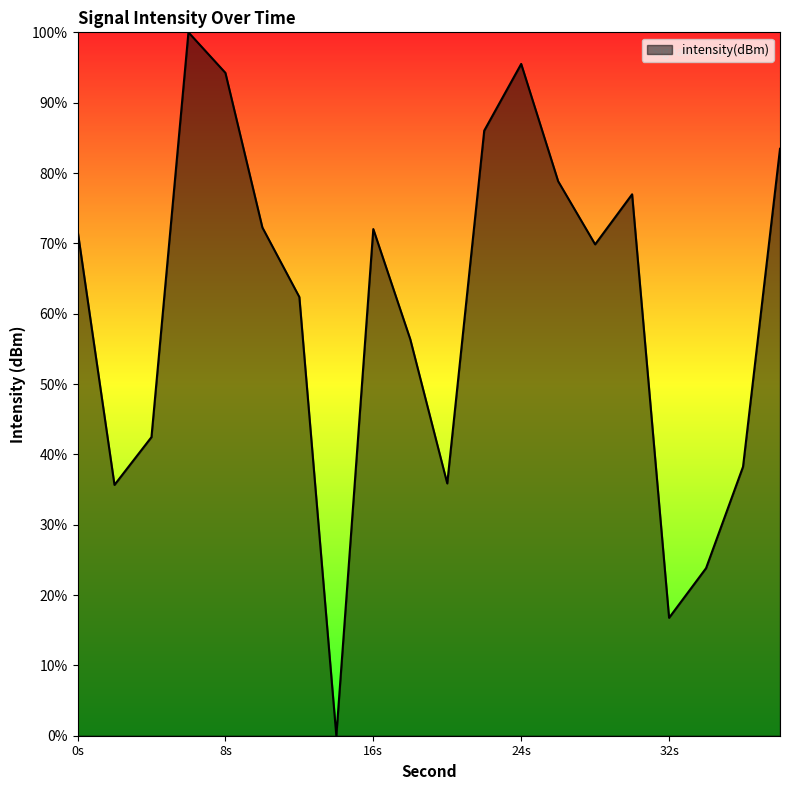

What is the greatest value displayed?

100.0